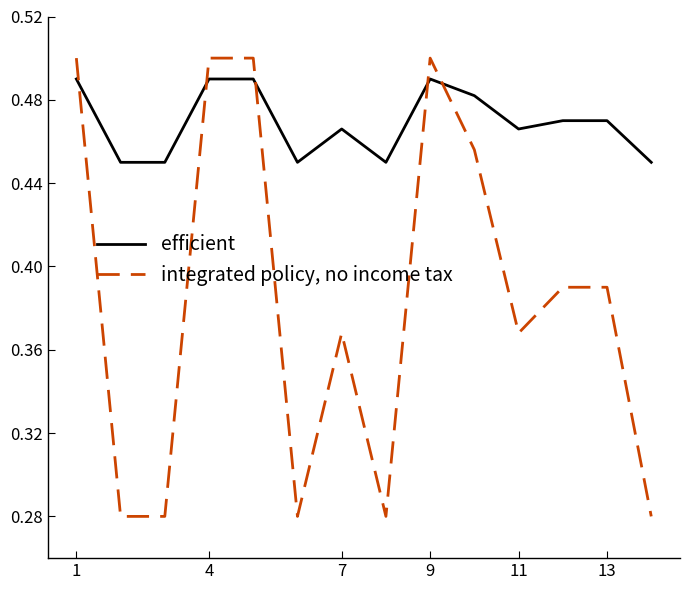

Which series has the widest spread of values?

integrated policy, no income tax